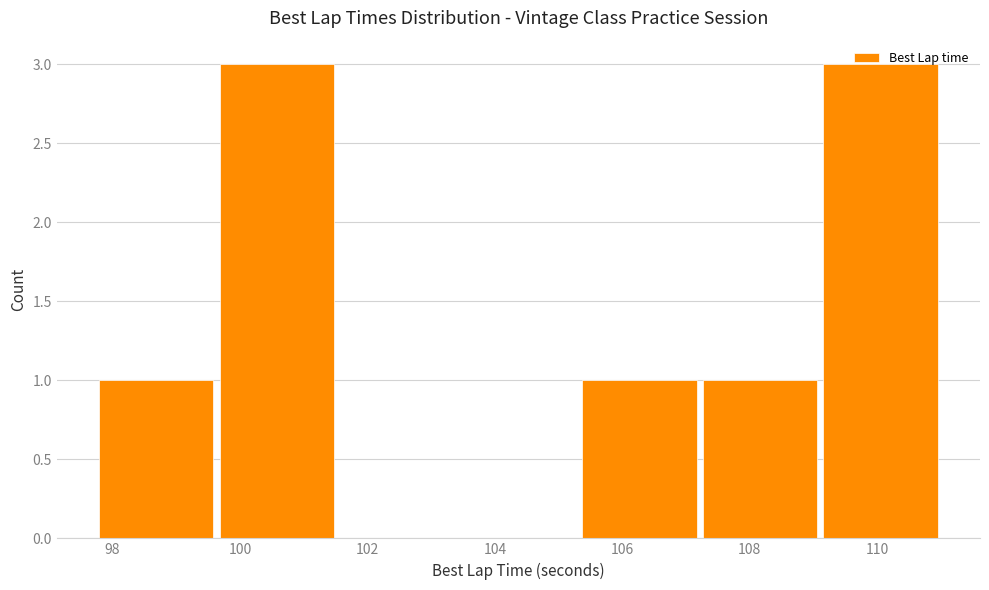

Reading left to right, list every bar in this chart as the range it spans on the x-axis followed by its height. Neither the bar edges nor the heights are printed on the chart, so give them approximately, as read against the axes.

97.8 to 99.6: 1
99.6 to 101.6: 3
101.6 to 103.4: 0
103.4 to 105.4: 0
105.4 to 107.2: 1
107.2 to 109.2: 1
109.2 to 111.0: 3